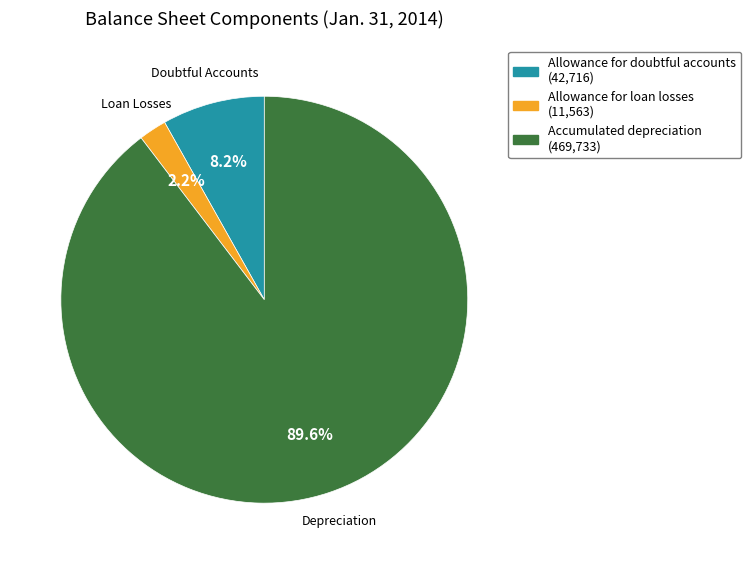

Is there a majority slice in this chart?

Yes